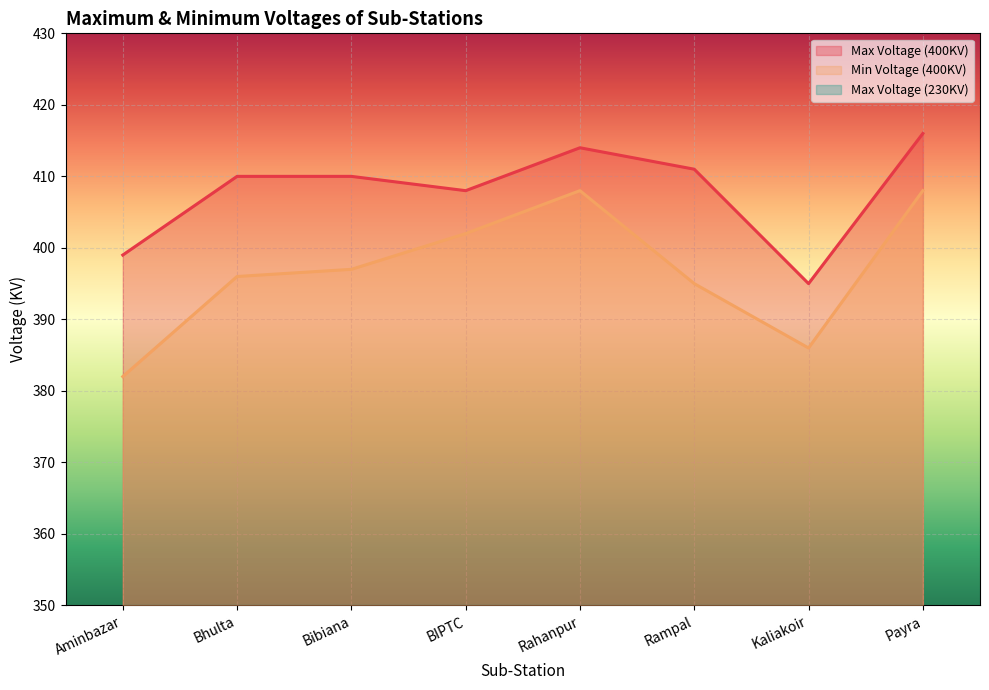

What is the lowest value of the Min Voltage (400KV) series?

382